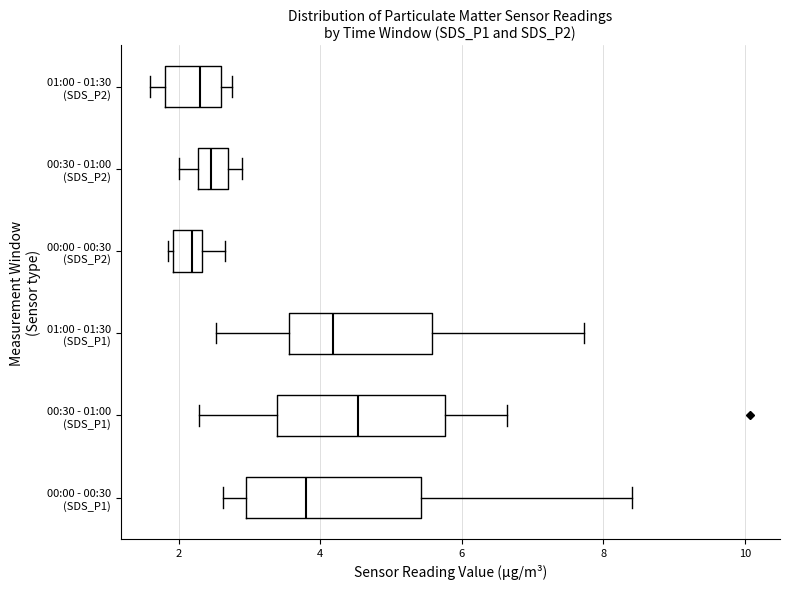

Reading bottom to top, transcribe this box plot: for each box, give where its median line is, the range the box spans, and where its two whiskers end, as read against the x-axis. The values are not printed on the chart, so give them approximately, as read against the axis.

00:00 - 00:30 (SDS_P1): median 3.8, box 3.0 to 5.4, whiskers 2.6 to 8.4
00:30 - 01:00 (SDS_P1): median 4.6, box 3.4 to 5.8, whiskers 2.2 to 6.6
01:00 - 01:30 (SDS_P1): median 4.2, box 3.6 to 5.6, whiskers 2.6 to 7.8
00:00 - 00:30 (SDS_P2): median 2.2, box 2.0 to 2.4, whiskers 1.8 to 2.6
00:30 - 01:00 (SDS_P2): median 2.4, box 2.2 to 2.6, whiskers 2.0 to 3.0
01:00 - 01:30 (SDS_P2): median 2.4, box 1.8 to 2.6, whiskers 1.6 to 2.8